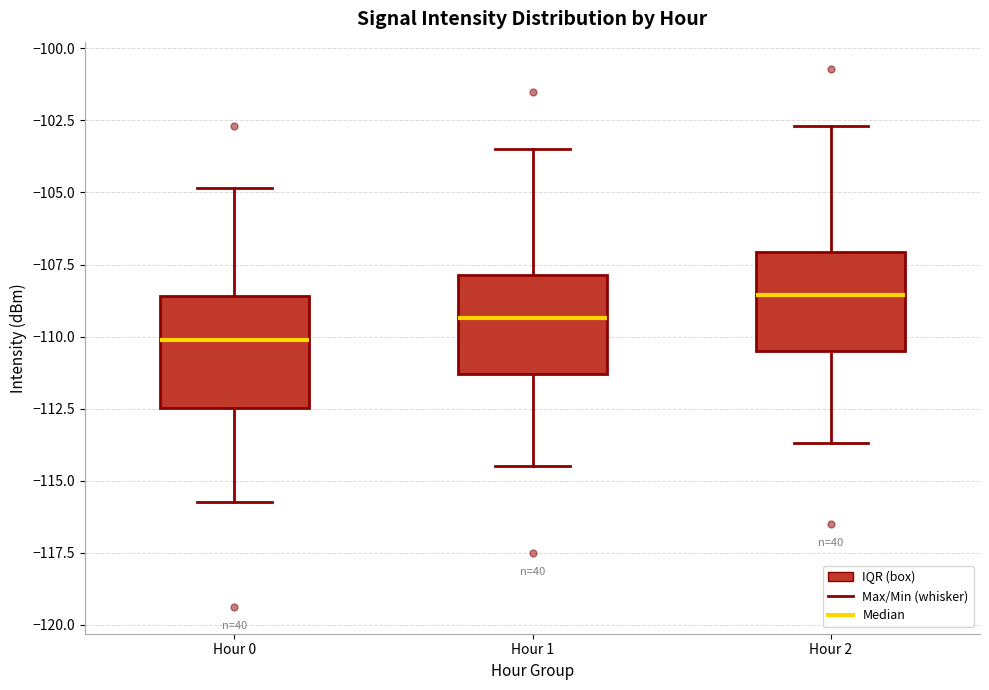

Which box's median line is the highest?

Hour 2